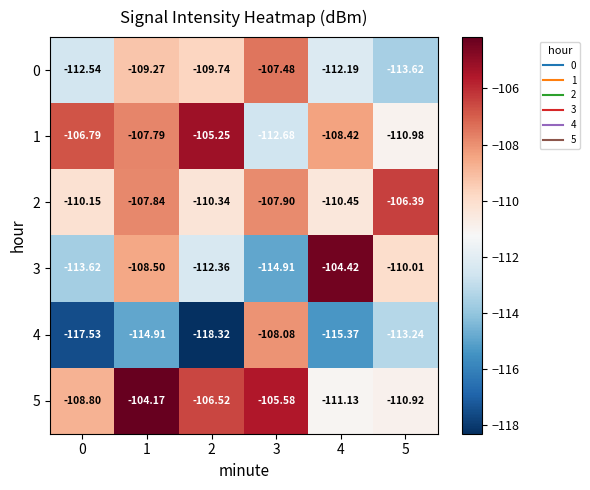

Is the value of 1 at 1 greater than the value of 5 at 0?

Yes